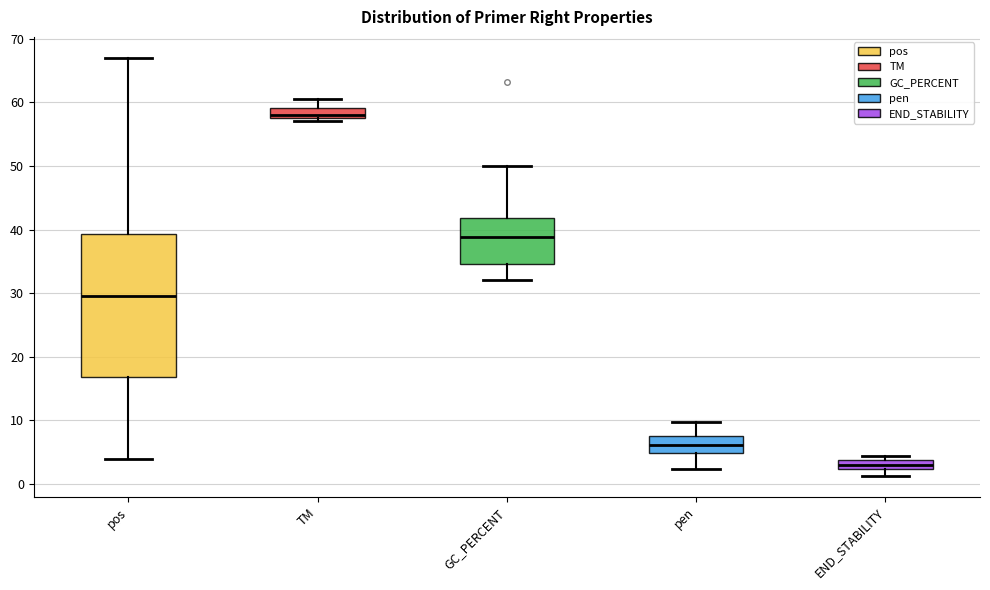

Where does the median line of the box for pen sit on the y-axis? The values are not printed on the chart, so give them approximately, as read against the axis.

6